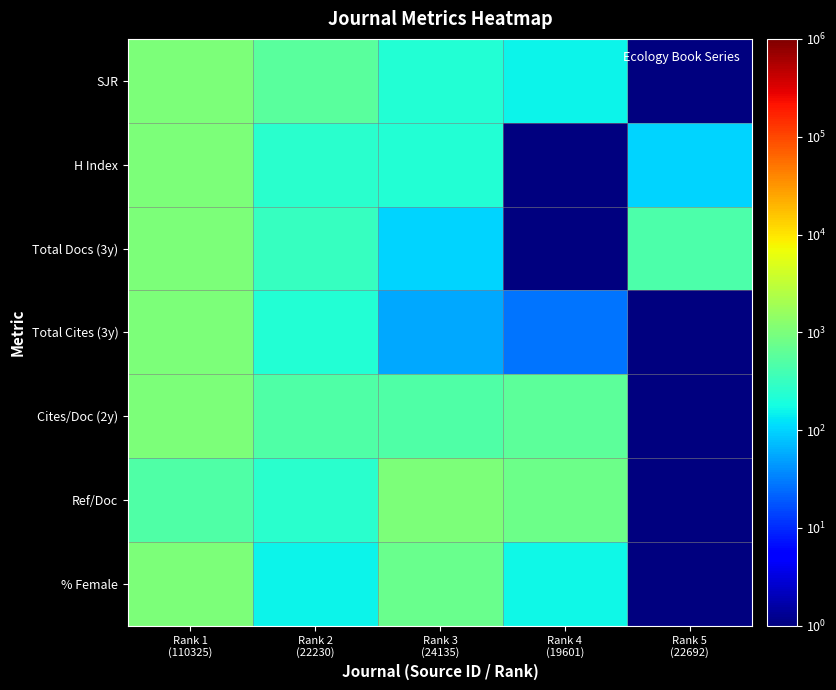

Which label corresponds to the largest value in the chart?

Rank 1
(110325)